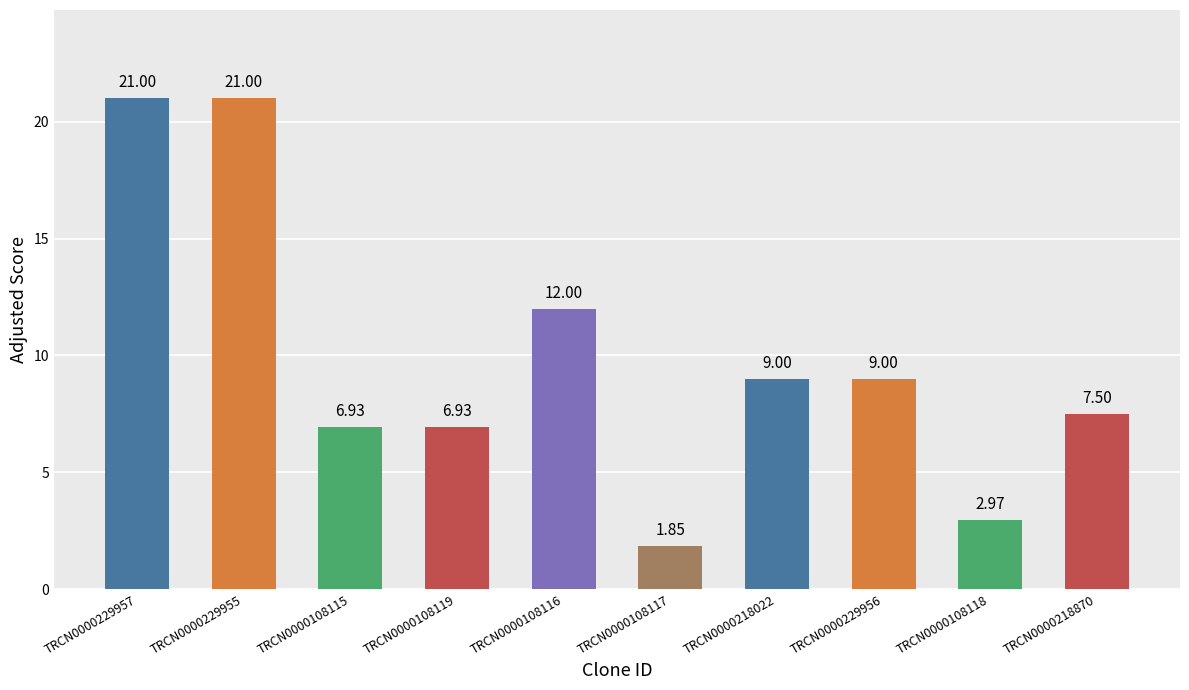

At which label does the data first exceed 9?

TRCN0000229957